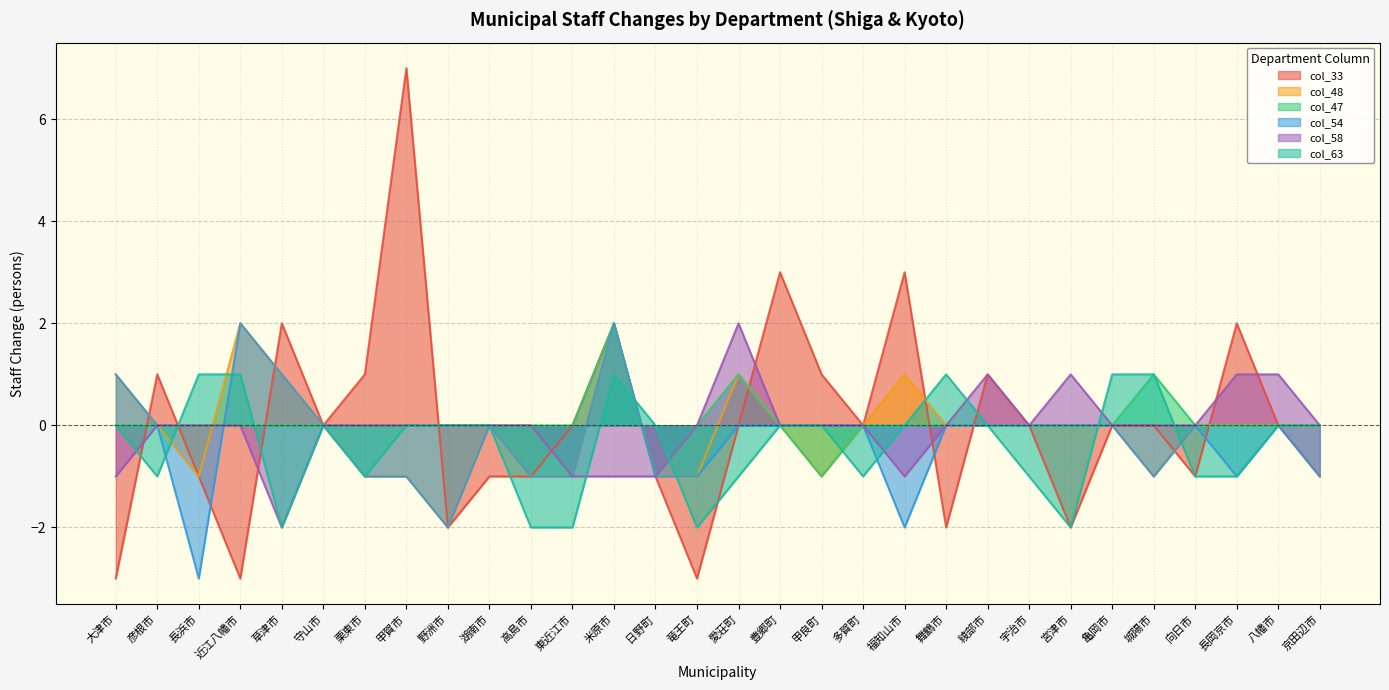

Reading right to left, what are all the values shown in this chart?

col_33: -1	0	2	-1	0	0	-2	0	1	-2	3	0	1	3	0	-3	-1	2	0	-1	-1	-2	7	1	0	2	-3	-1	1	-3
col_48: 0	0	0	0	-1	0	0	0	0	0	1	0	-1	0	1	-1	-1	2	-1	-1	0	-2	-1	-1	0	1	2	-1	0	1
col_47: 0	0	0	0	1	0	0	0	0	0	0	0	-1	0	1	0	-1	2	0	0	0	0	0	0	0	0	0	0	0	0
col_54: -1	0	-1	0	-1	0	0	0	0	0	-2	0	0	0	0	-1	-1	2	-1	-1	0	-2	-1	-1	0	1	2	-3	0	1
col_58: 0	1	1	0	0	0	1	0	1	0	-1	0	0	0	2	0	-1	-1	-1	0	0	0	0	0	0	-2	0	0	0	-1
col_63: 0	0	-1	-1	1	1	-2	-1	0	1	0	-1	0	0	-1	-2	0	1	-2	-2	0	0	0	-1	0	-2	1	1	-1	0